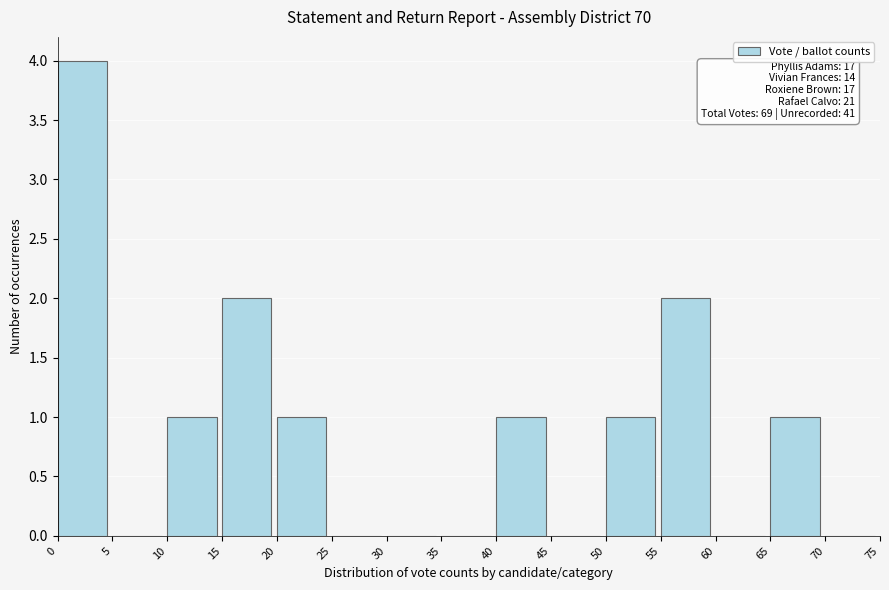

Which range on the x-axis has the tallest bar?

0 to 5